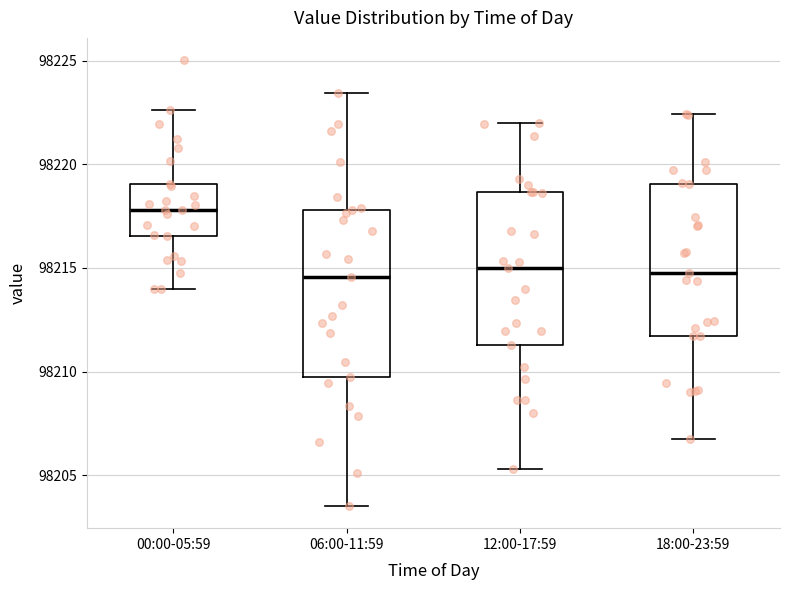

Reading left to right, transcribe this box plot: for each box, give where its median line is, the range the box spans, and where its two whiskers end, as read against the y-axis. The values are not printed on the chart, so give them approximately, as read against the axis.

00:00-05:59: median 98218.0, box 98216.5 to 98219.0, whiskers 98214.0 to 98222.5
06:00-11:59: median 98214.5, box 98209.5 to 98218.0, whiskers 98203.5 to 98223.5
12:00-17:59: median 98215.0, box 98211.5 to 98218.5, whiskers 98205.5 to 98222.0
18:00-23:59: median 98215.0, box 98211.5 to 98219.0, whiskers 98207.0 to 98222.5